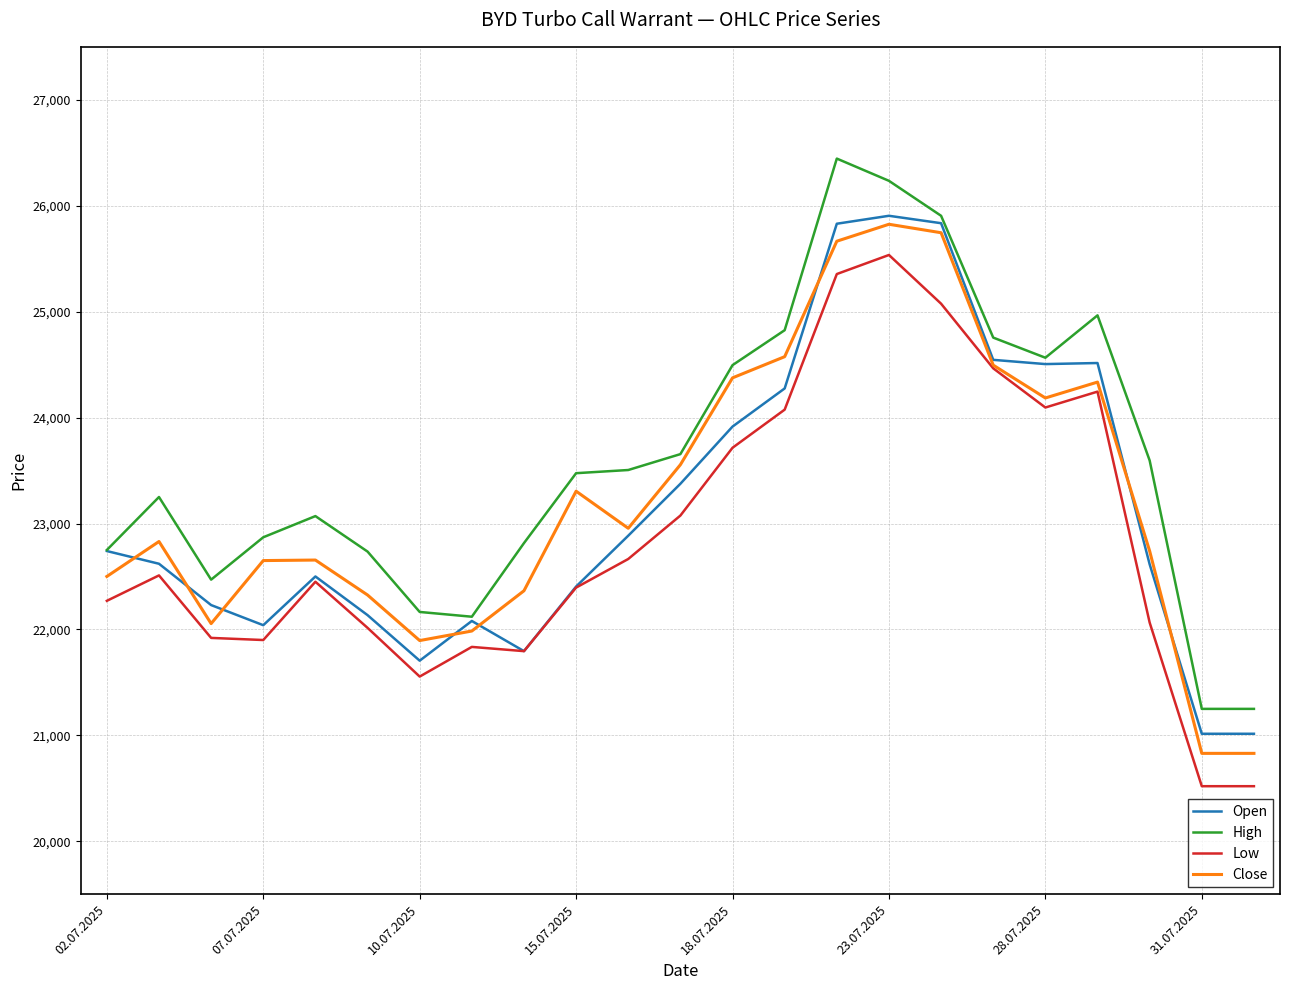

True or false: High and Low intersect in this chart.

False